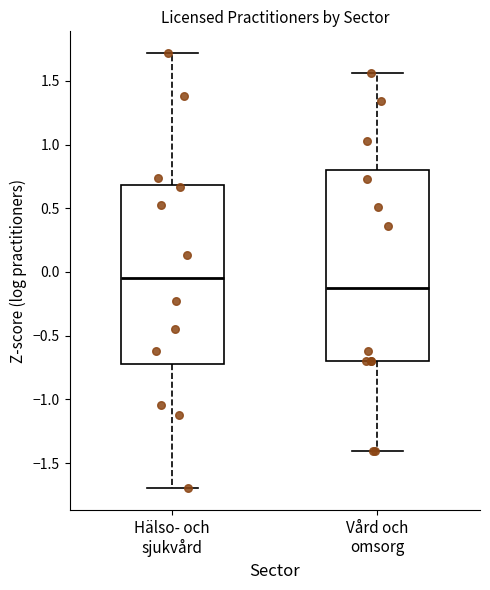

Which box has the lowest median line?

Vård och omsorg